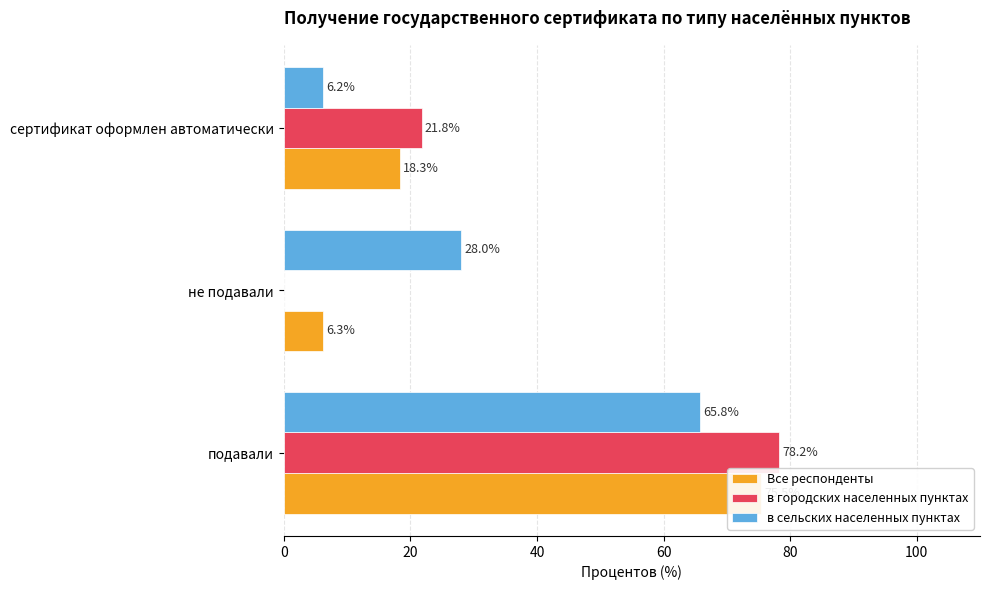

List the series in order of their peak value, lowest first.

в сельских населенных пунктах, Все респонденты, в городских населенных пунктах